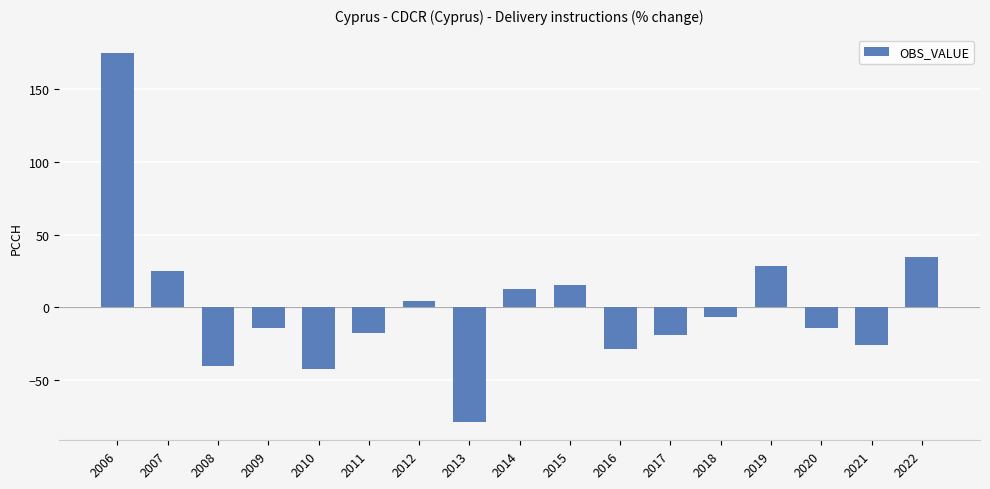

The chart shows a value of -17.4 at 2011. True or false?

True